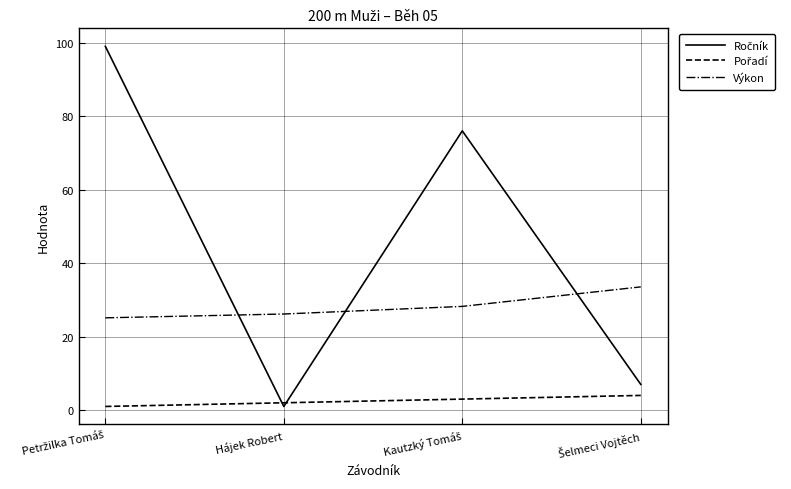

True or false: Výkon has a value of 17.8 at Hájek Robert.

False